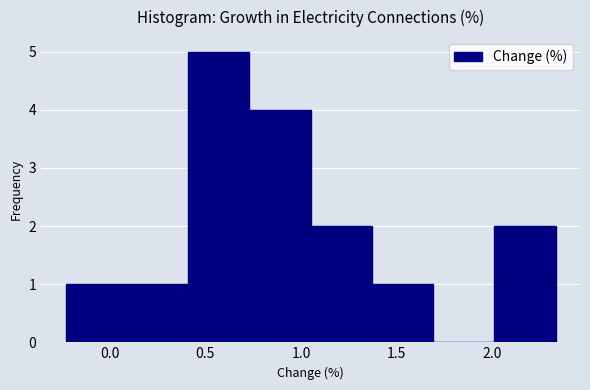

Which range on the x-axis has the tallest bar?

0.41 to 0.73